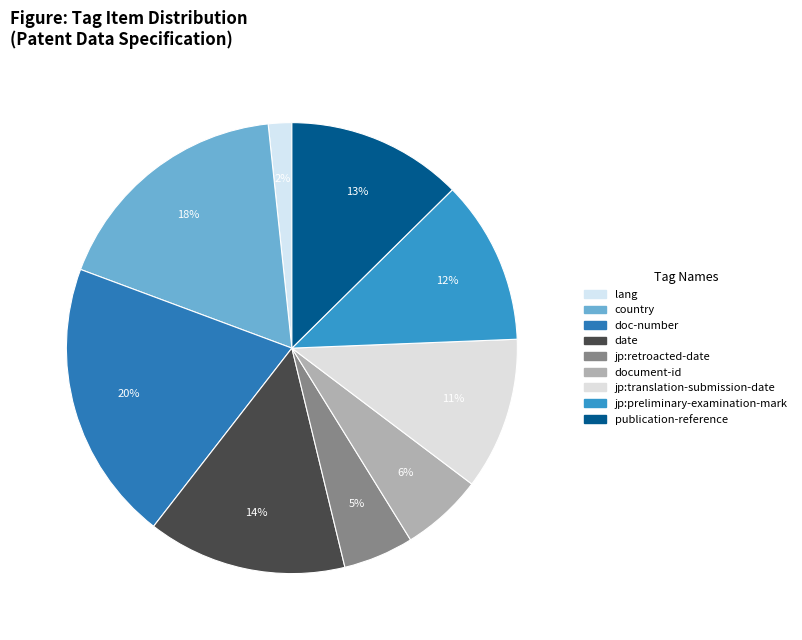

To the nearest percent, what is the difference between the largest and smallest slice percentages?

18%